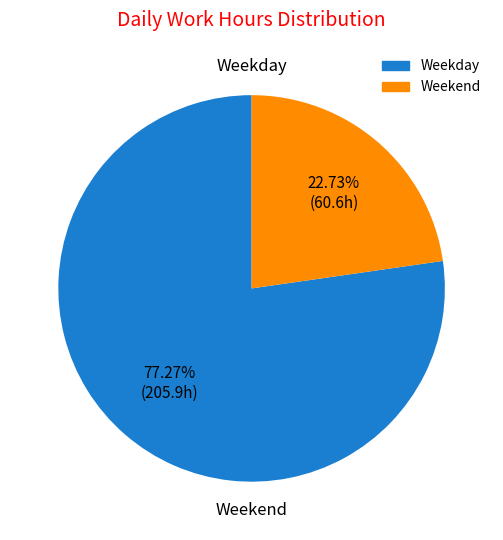

Does any single category account for the majority?

Yes